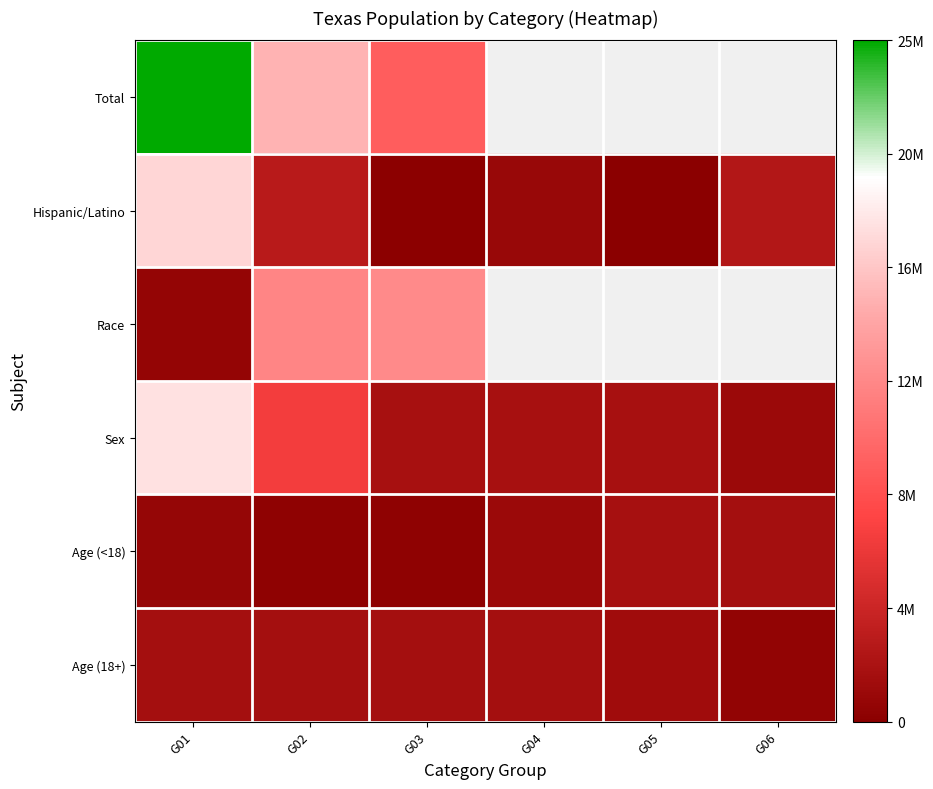

What value does the Age (<18) series have at G05?

1853039.0